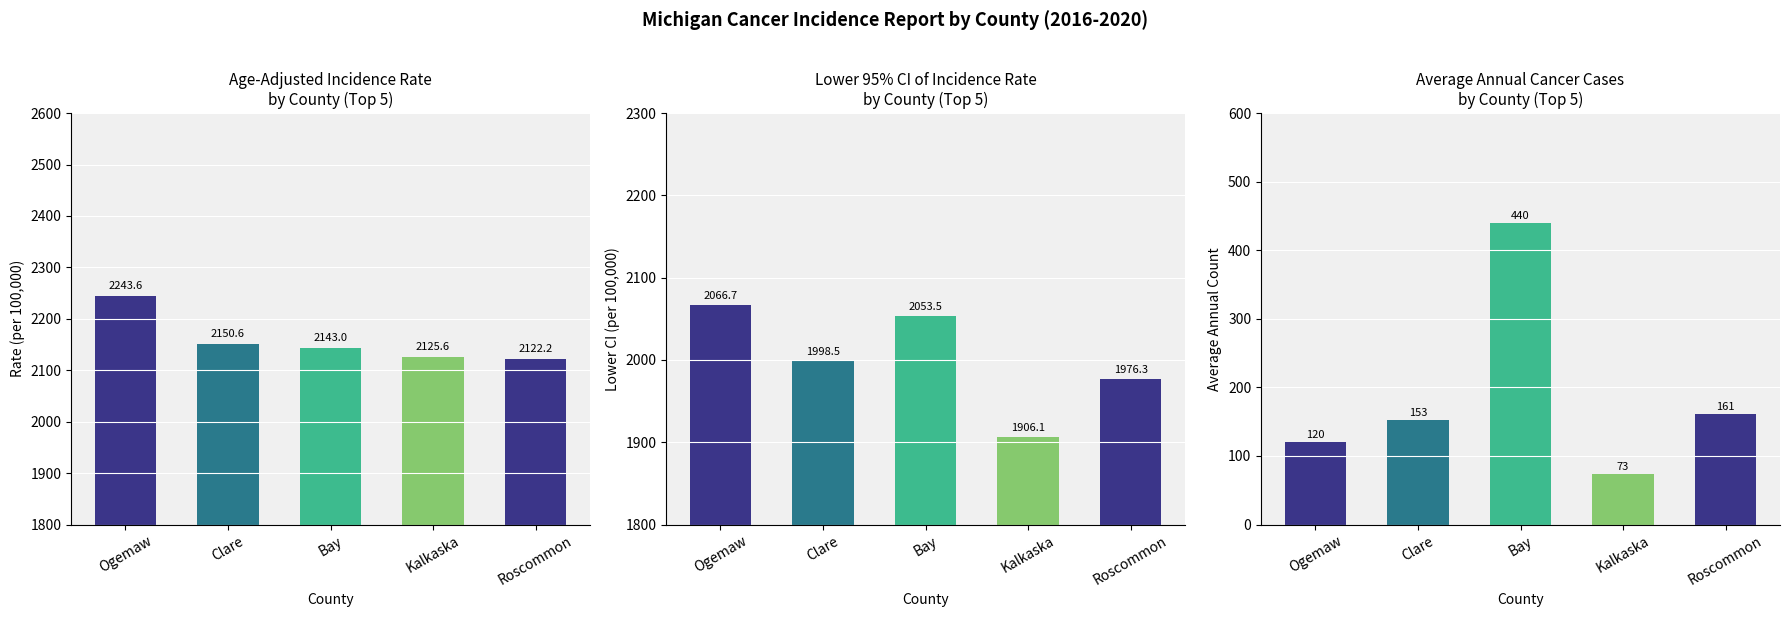

How many data points in Lower 95% CI are above 1998?

3